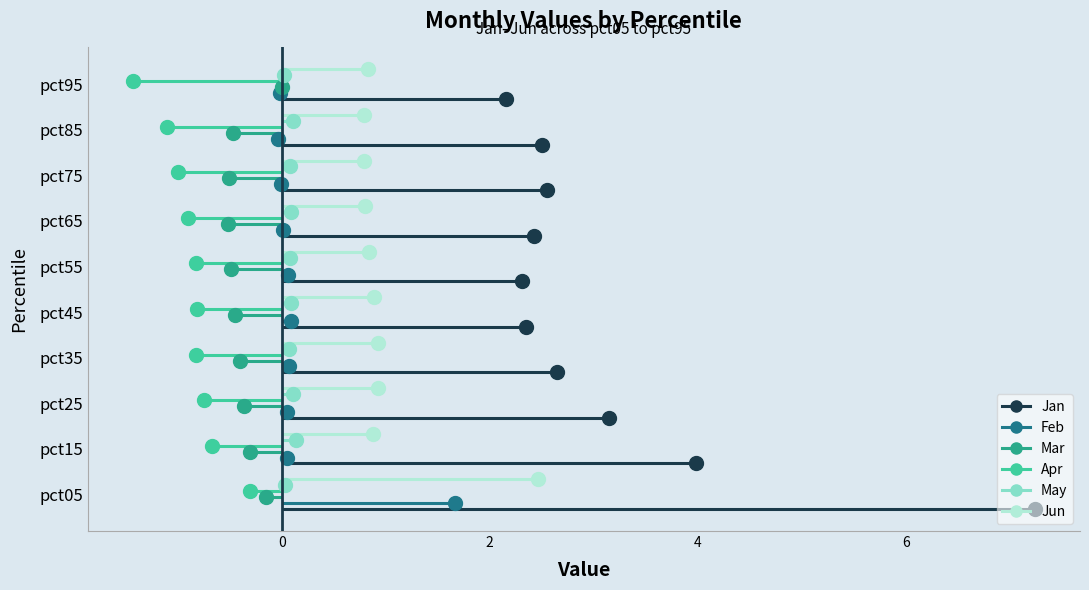

What is the total value across all series at pct65?

1.9